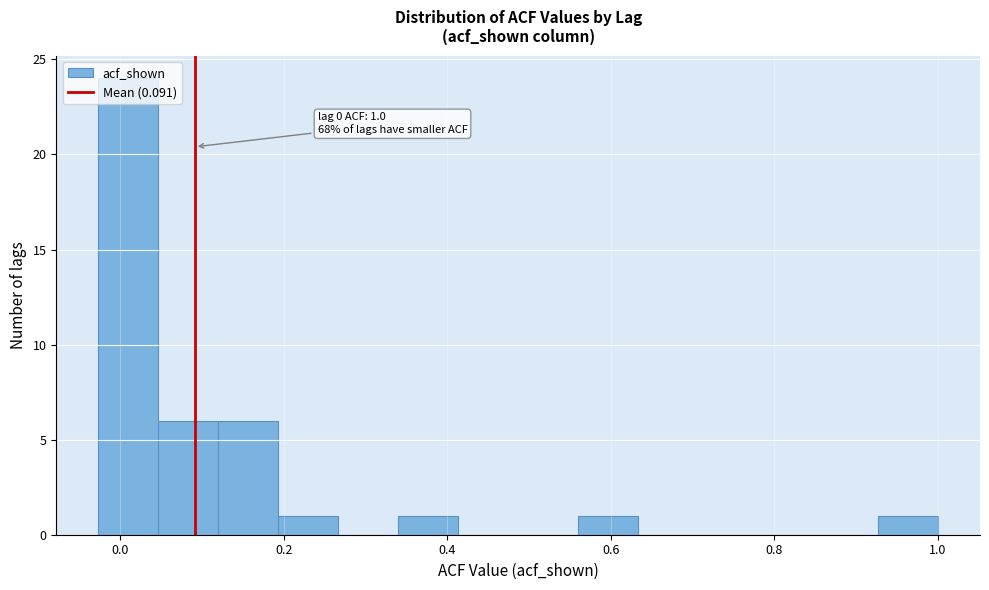

Read against the x-axis, roughly where is the centre of the tallest bar?

0.00